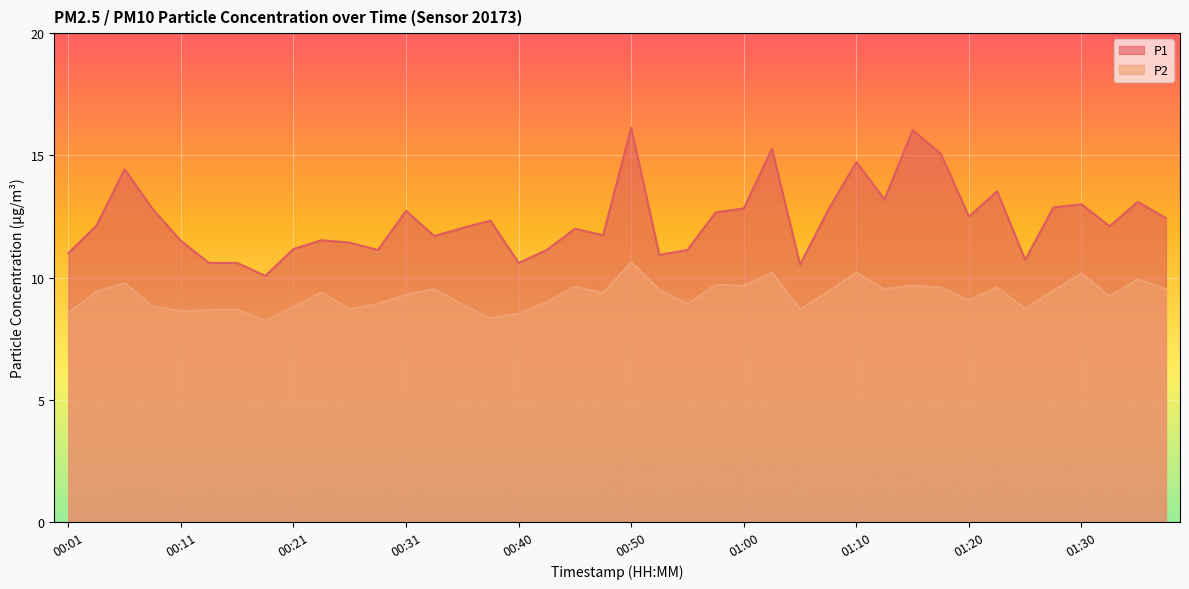

Which category has the lowest value in the P1 series?

00:18